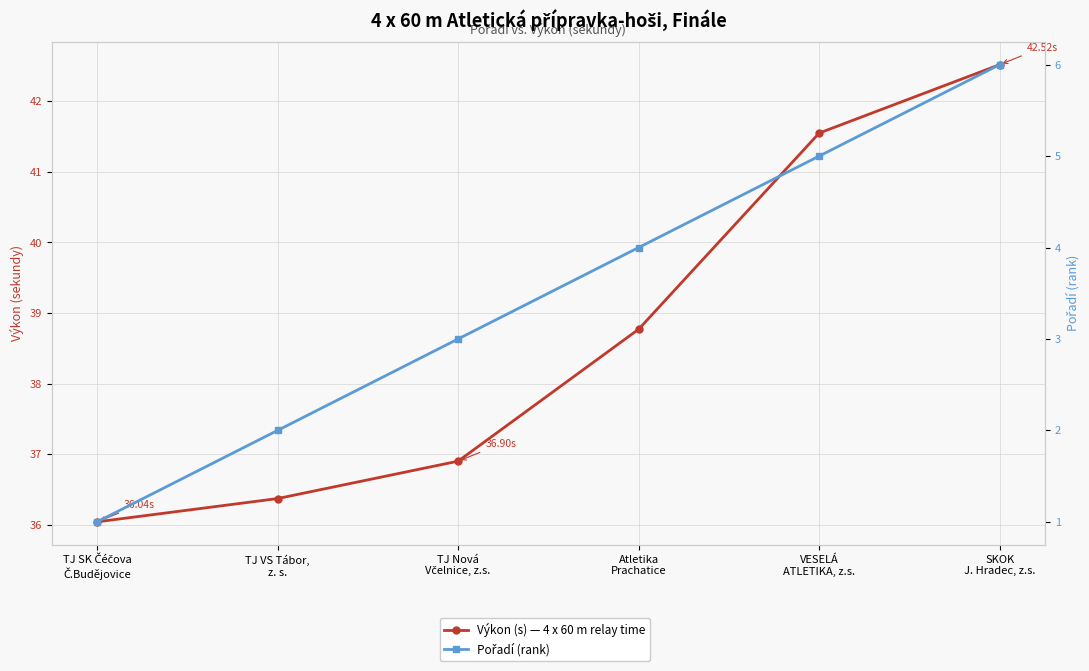

Rank the series at Atletika
Prachatice from lowest to highest value.

Pořadí (rank), Výkon (s) — 4 x 60 m relay time